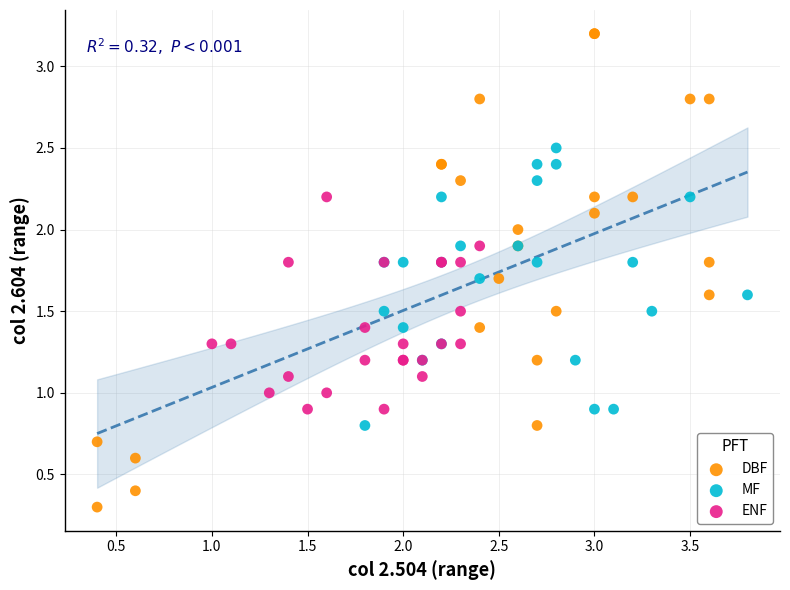

Which series reaches the maximum Y coordinate?

DBF